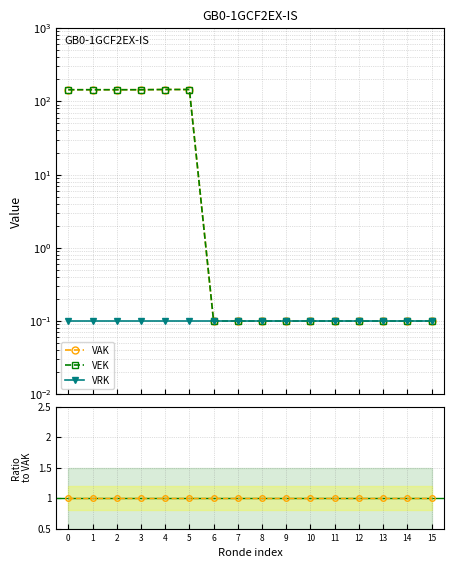

What is the sum of all VEK values?

867.0